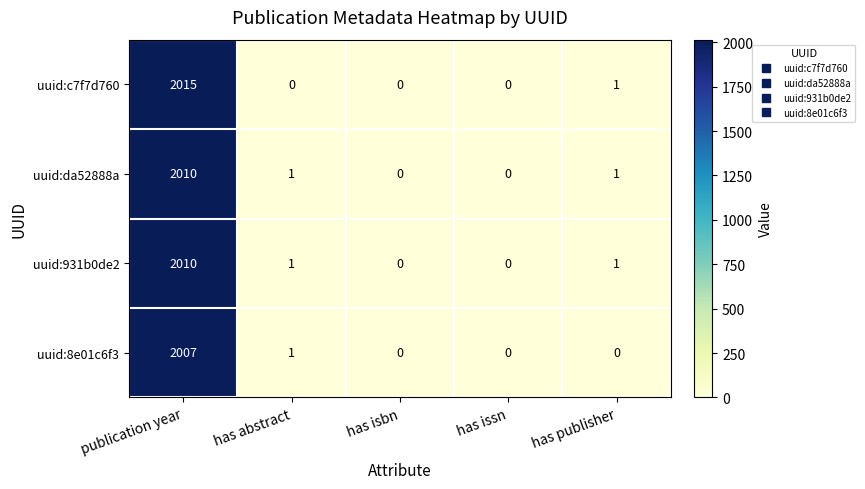

How many positive values does the uuid:c7f7d760 series have?

2